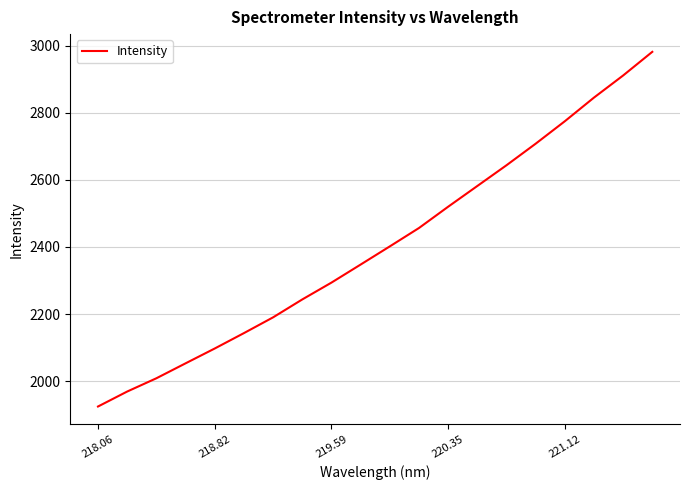

True or false: there are more than 1 points higher than both neighbors.

False